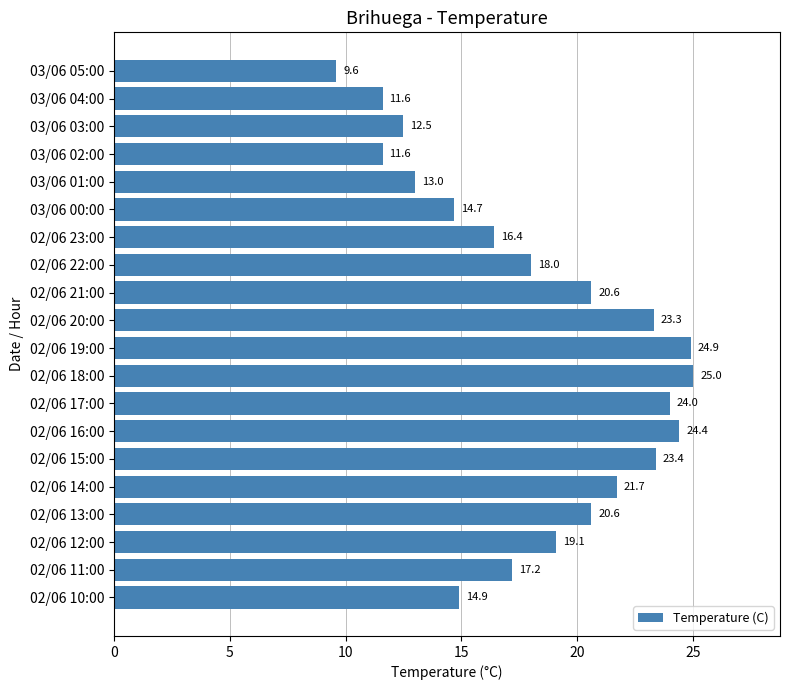

Is it true that the value at 02/06 20:00 is 30.5?

False